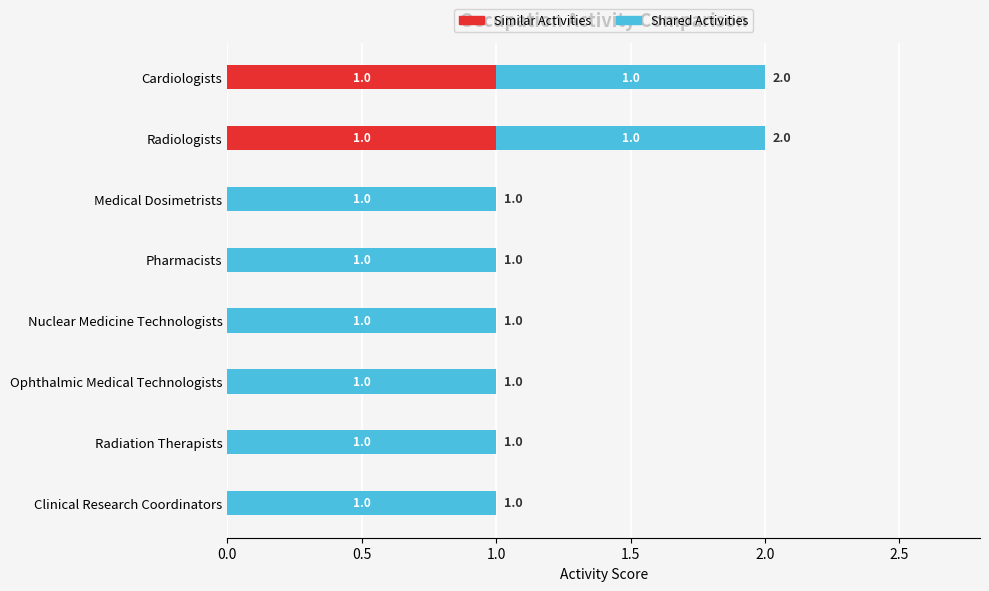

The value of Similar Activities at Pharmacists is -1. True or false?

False